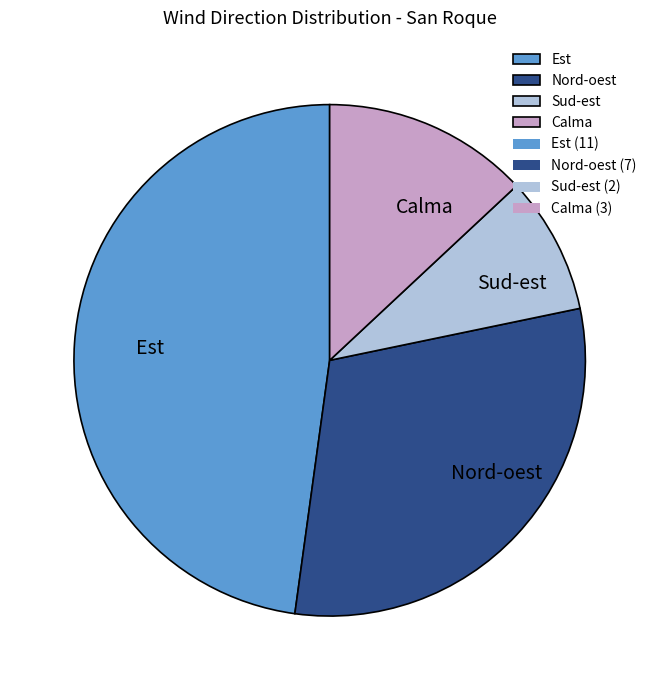

How many slices are in this pie chart?

4